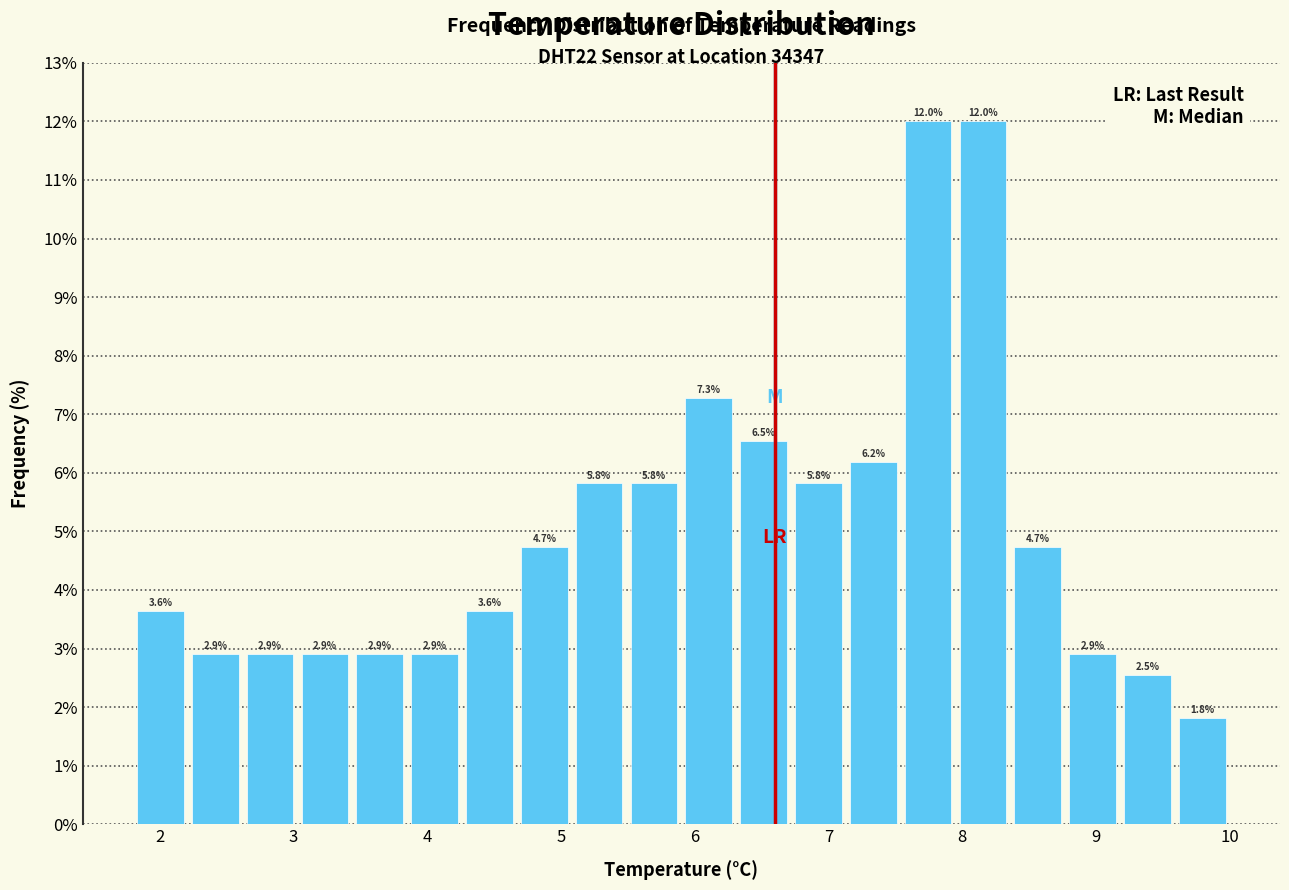

How tall is the bar that spans 6.72 to 7.13 on the x-axis? The bar edges are not printed on the chart, so give them approximately, as read against the axis.

5.8